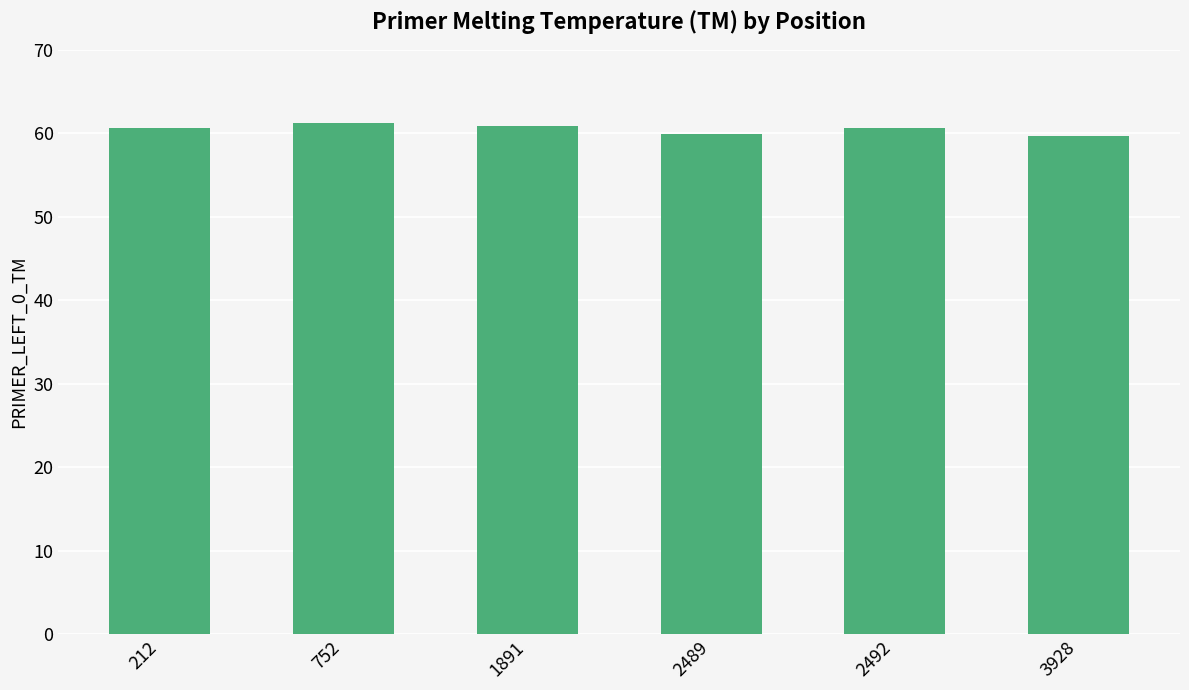

What is the smallest value displayed?

59.6